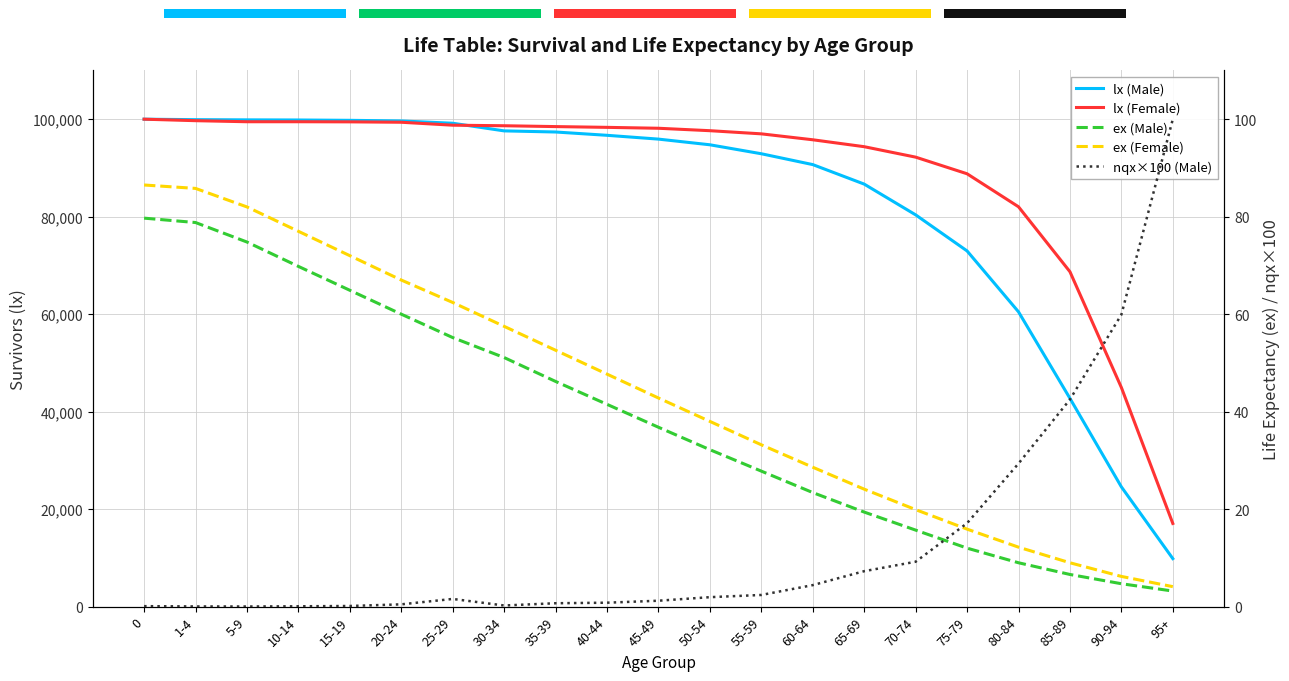

Is it true that nqx×100 (Male) equals 1.2 at 45-49?

True